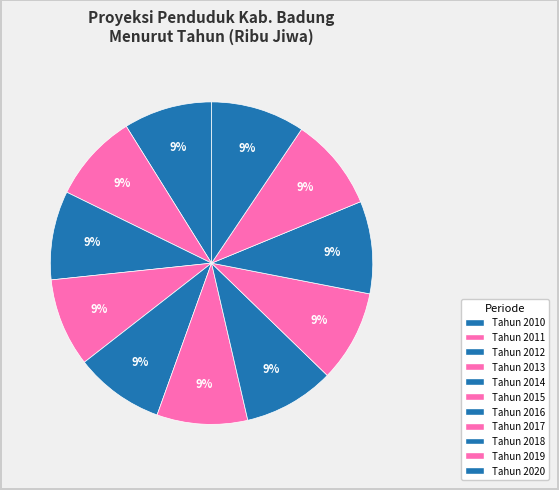

Count the number of slices in the pie.

11